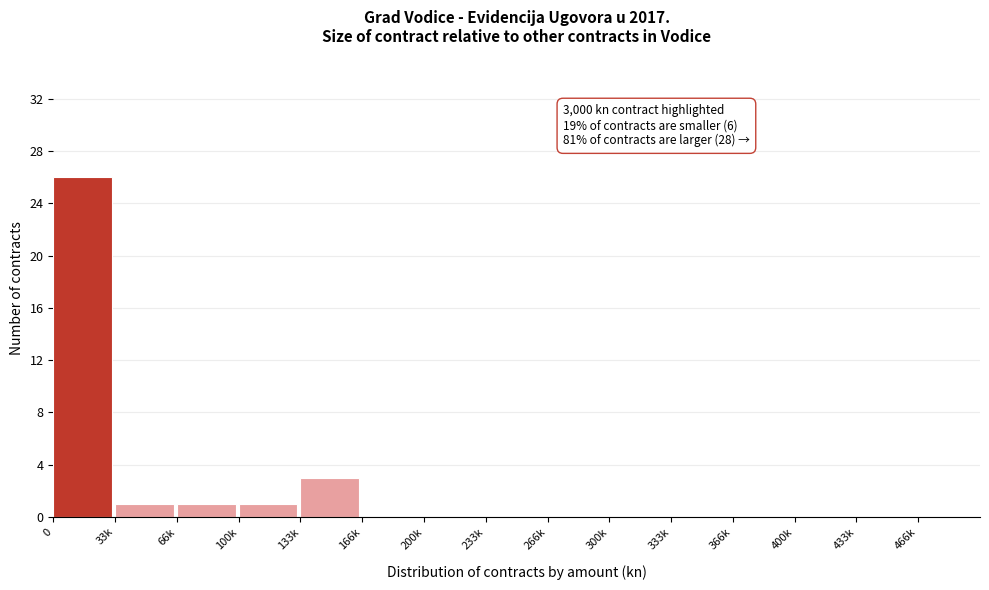

Reading left to right, what are all the values shown in this chart?

0=26	33k=1	66k=1	100k=1	133k=3	166k=0	200k=0	233k=0	266k=0	300k=0	333k=0	366k=0	400k=0	433k=0	466k=0